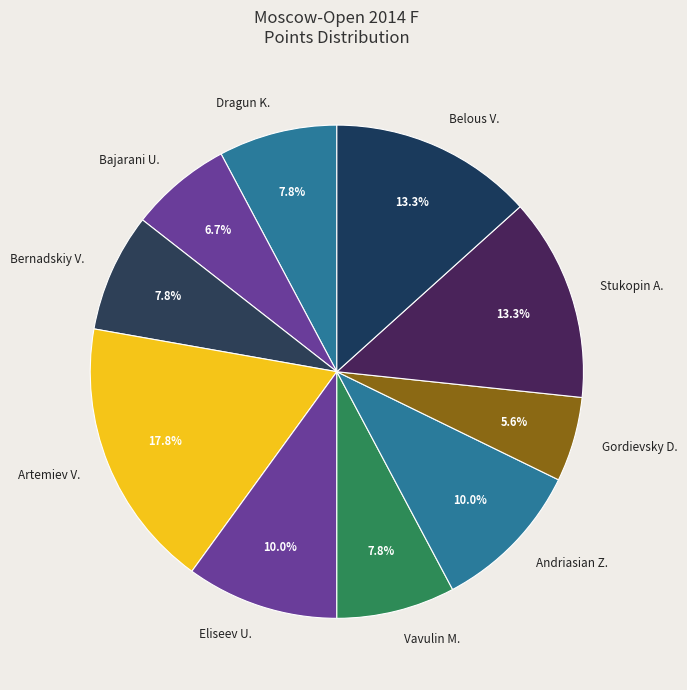

What is the ratio of the value at Artemiev V. to the value at Vavulin M.?

2.3